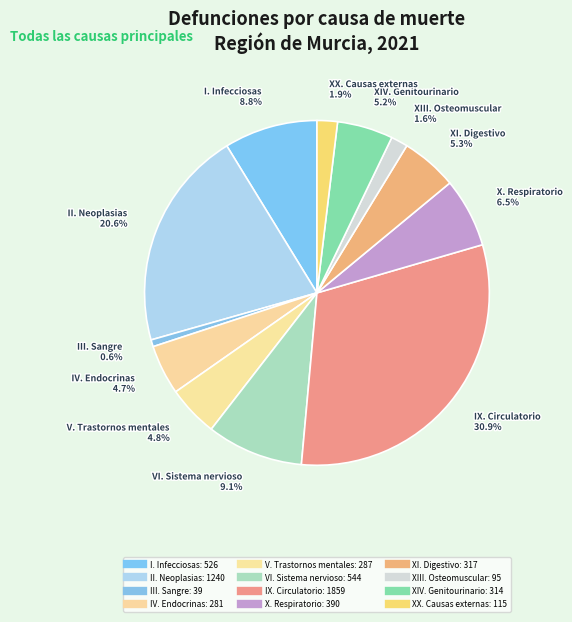

Which has a higher value, X. Respiratorio or III. Sangre?

X. Respiratorio